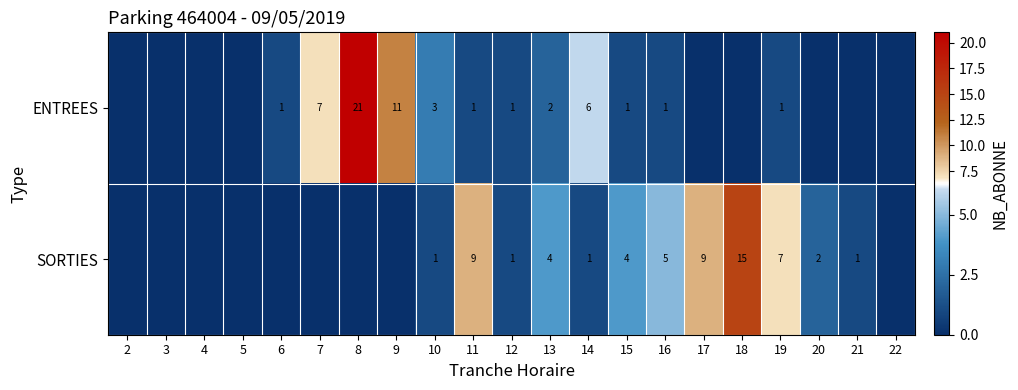

What is the difference between the SORTIES values at 18 and 19?

8